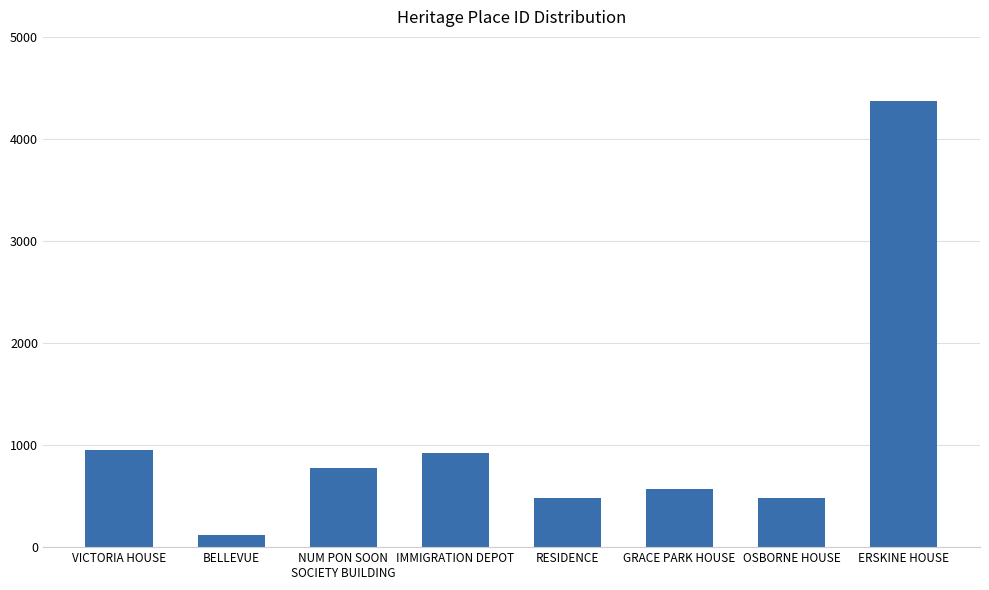

Count the number of categories in the chart.

8